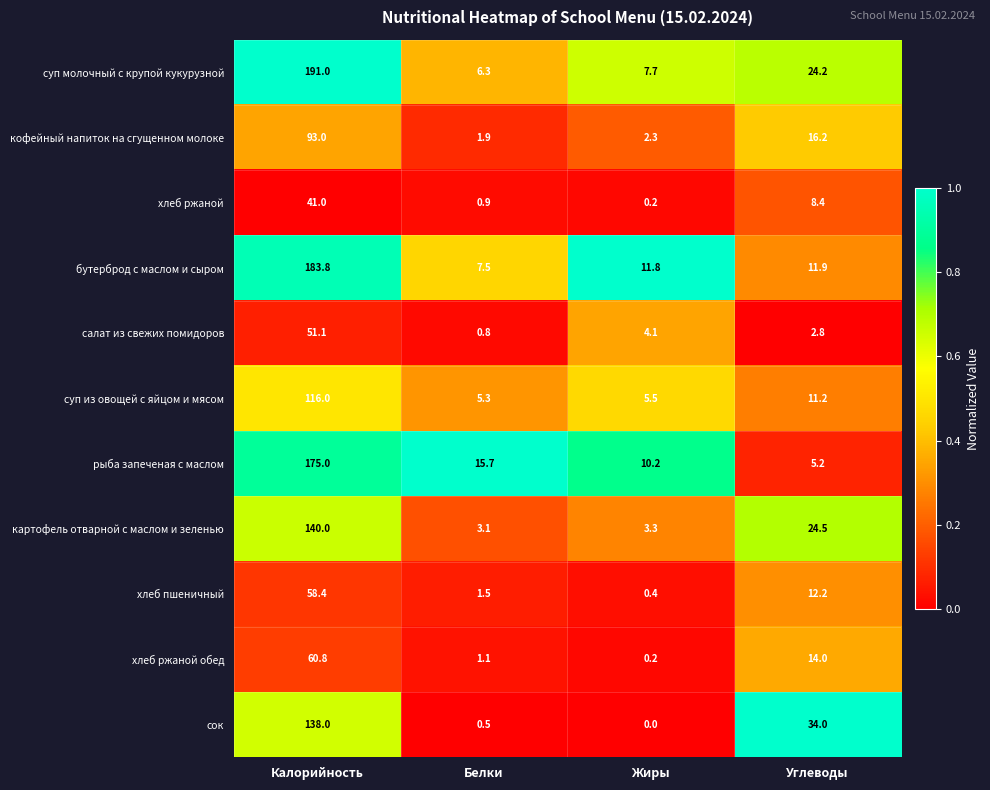

What is the difference between the maximum and minimum values in the салат из свежих помидоров series?

50.3